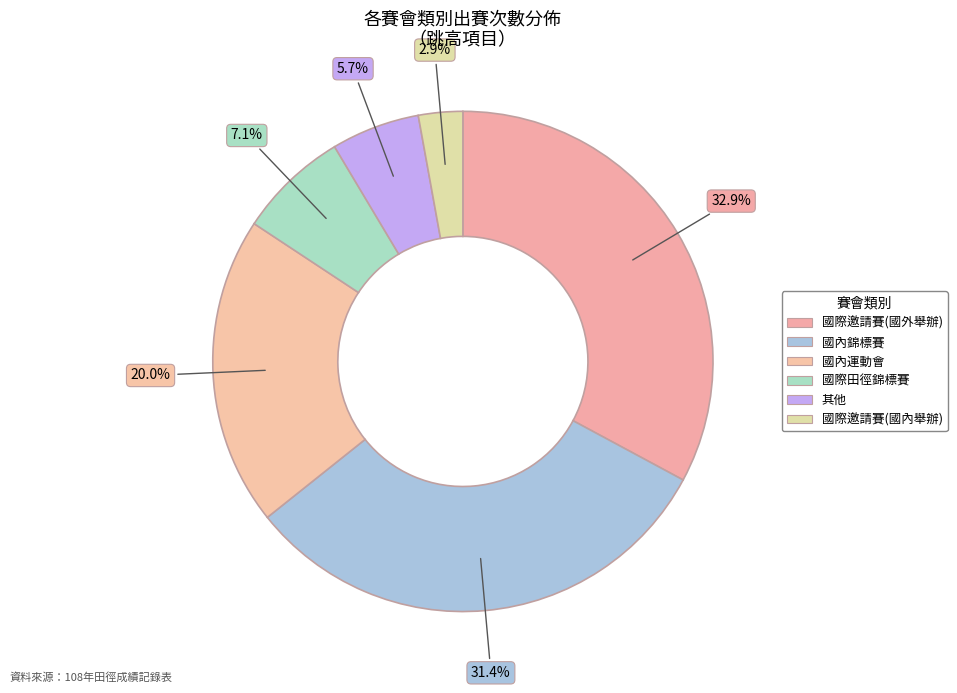

Count the number of slices in the pie.

6